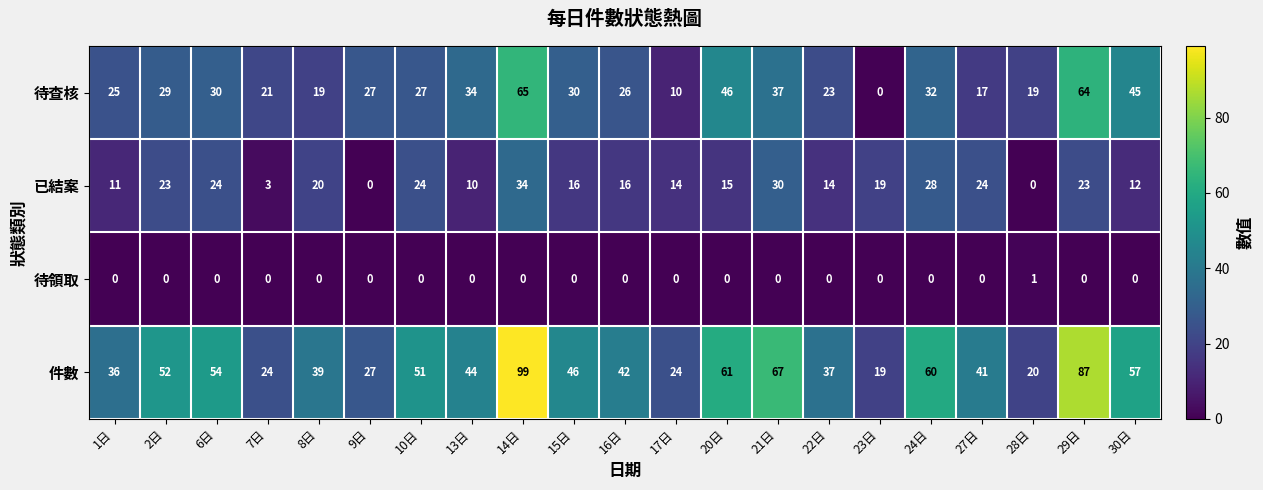

At 8日, list the series in order from largest to smallest.

件數, 已結案, 待查核, 待領取